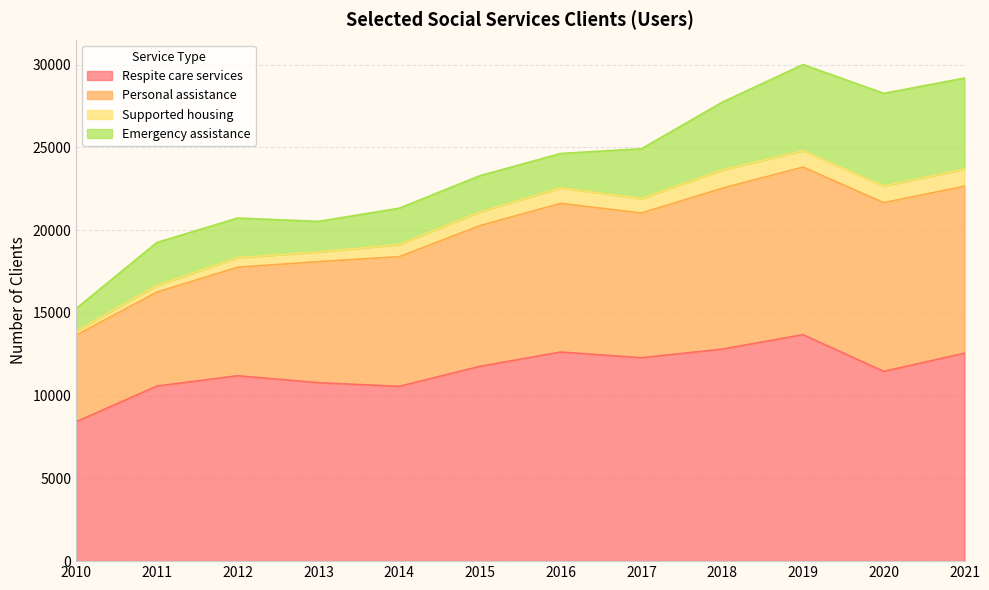

Which series has the widest spread of values?

Respite care services